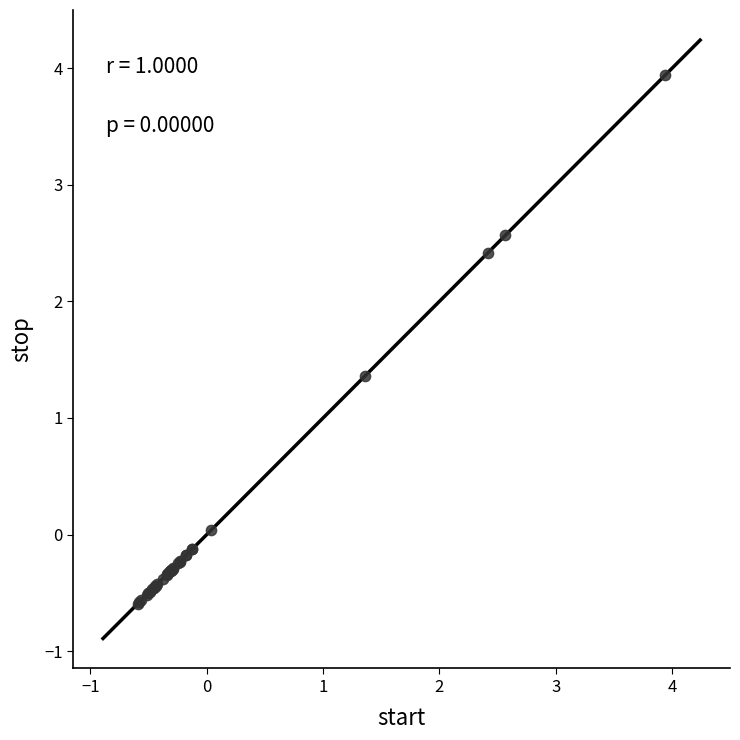

What Y value in the scatter plot is closest to 1?

1.4